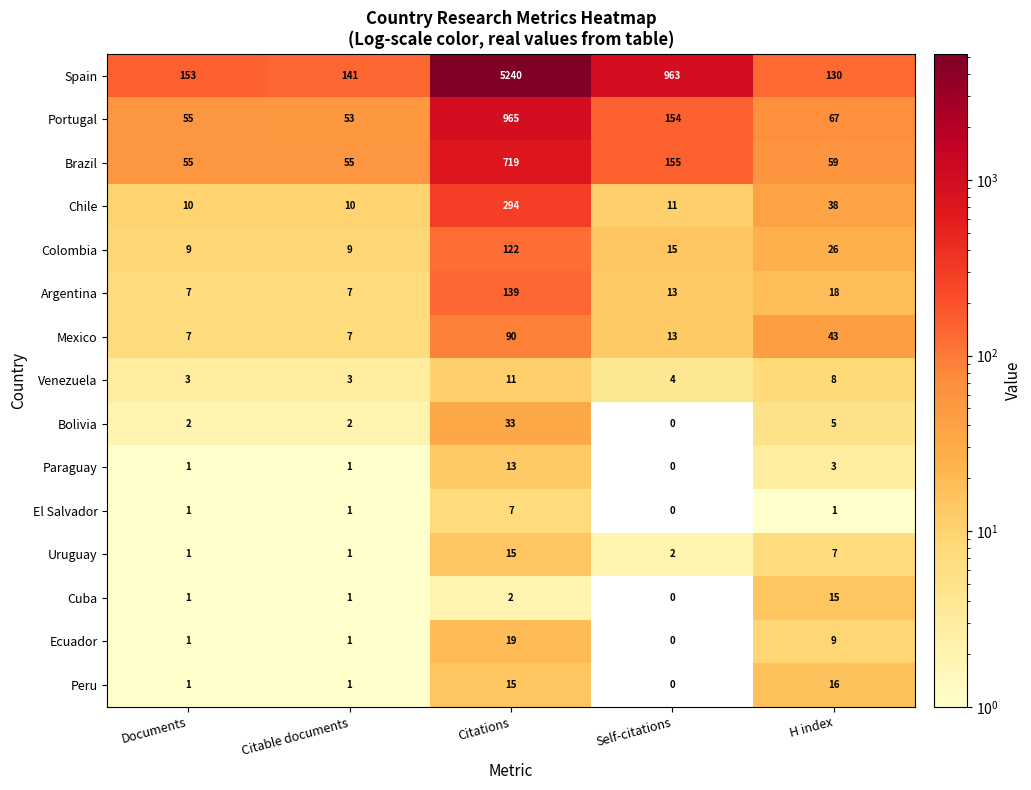

At which label is Cuba closest to 7?

Citations